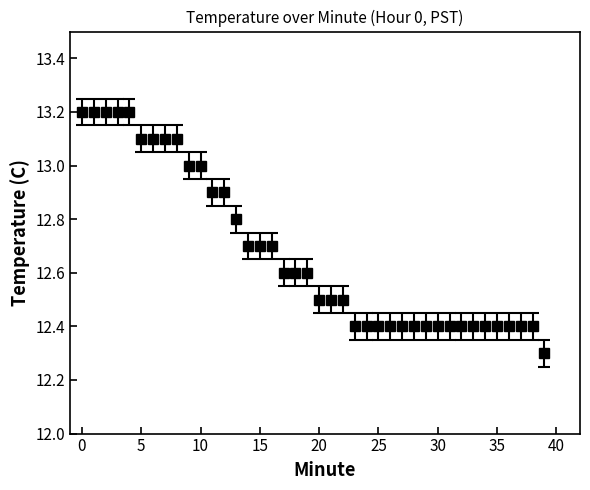

What is the value of the 5th point from the left?

13.2